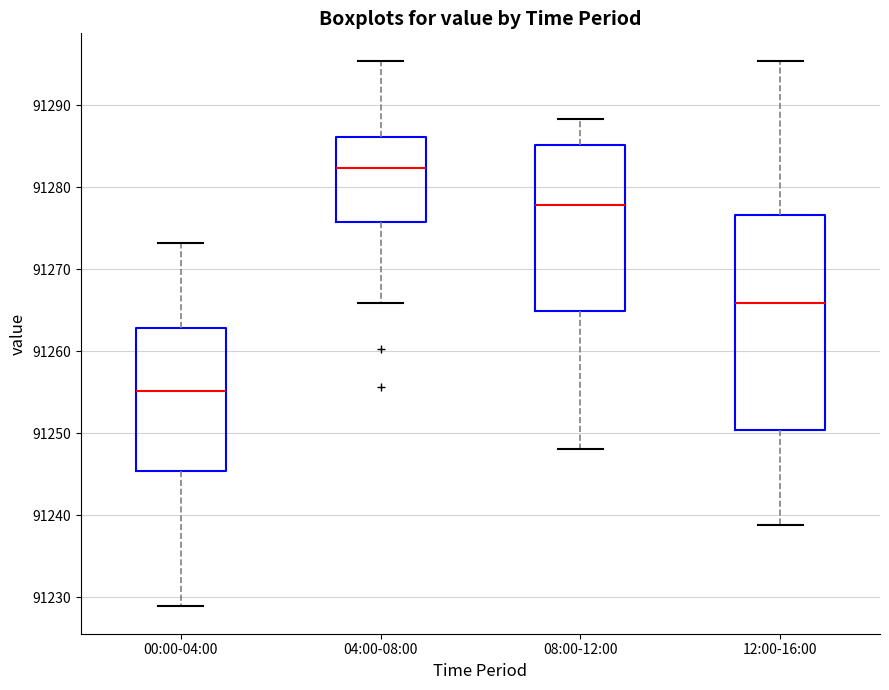

Reading left to right, transcribe this box plot: for each box, give where its median line is, the range the box spans, and where its two whiskers end, as read against the y-axis. The values are not printed on the chart, so give them approximately, as read against the axis.

00:00-04:00: median 91255, box 91245 to 91263, whiskers 91229 to 91273
04:00-08:00: median 91282, box 91276 to 91286, whiskers 91266 to 91295
08:00-12:00: median 91278, box 91265 to 91285, whiskers 91248 to 91288
12:00-16:00: median 91266, box 91250 to 91277, whiskers 91239 to 91295